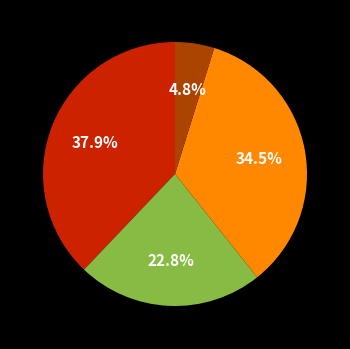

Is there a majority slice in this chart?

No